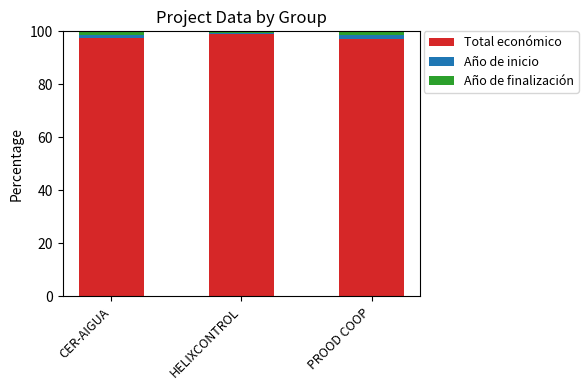

What is the sum of all Total económico values?

293.7